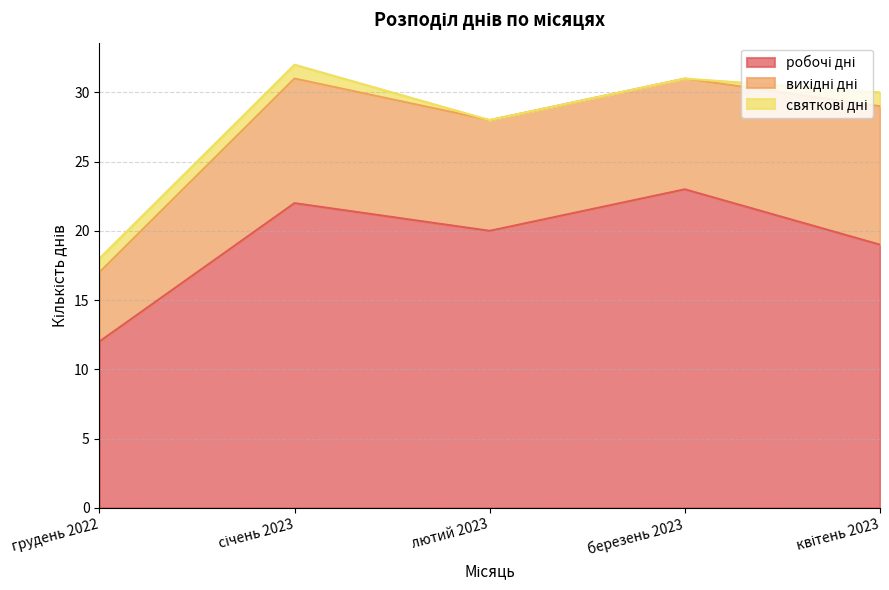

At which category is the sum across all series the highest?

січень 2023